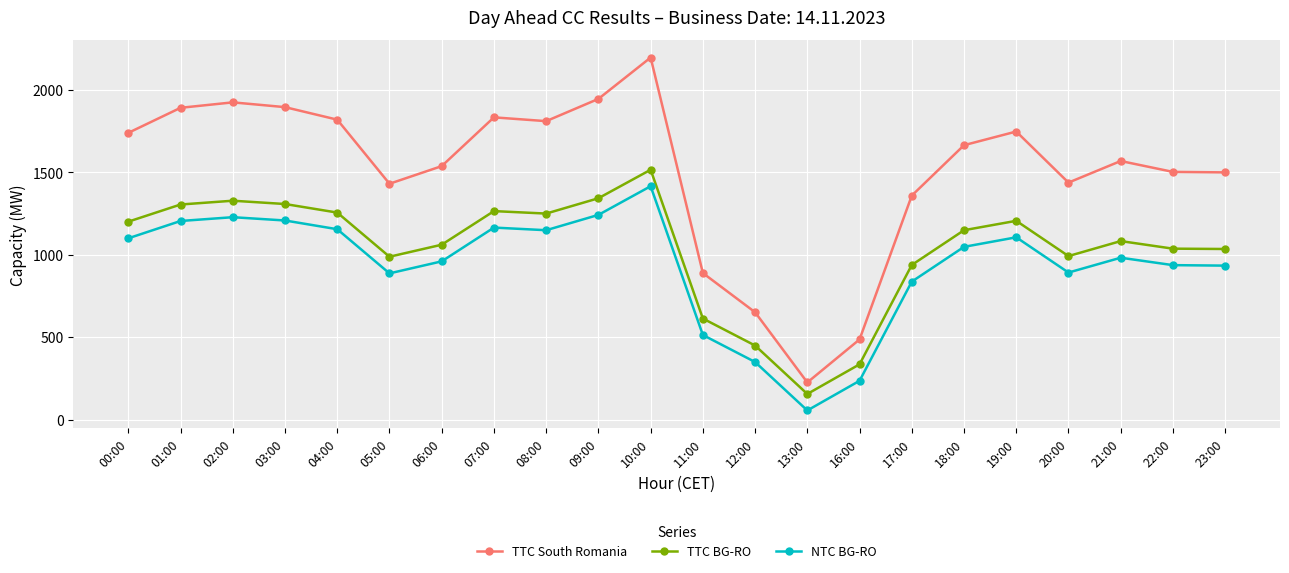

True or false: TTC South Romania and TTC BG-RO cross at least once.

False